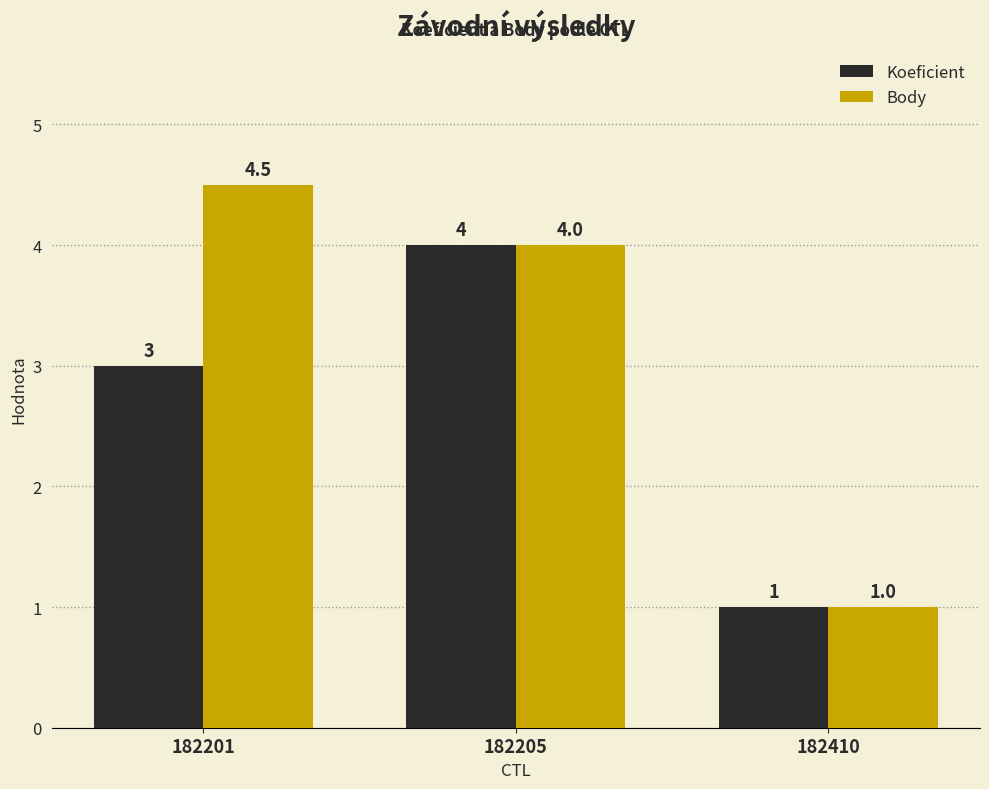

At which category is the sum across all series the highest?

182205